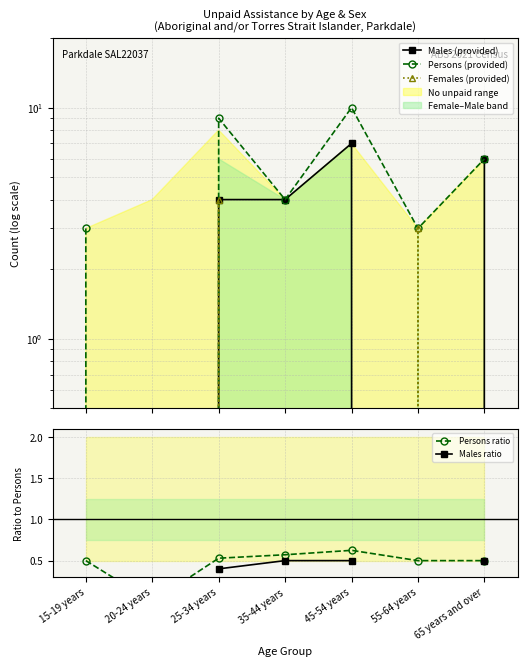

Is it true that Females (provided) equals 4.0 at 25-34 years?

True